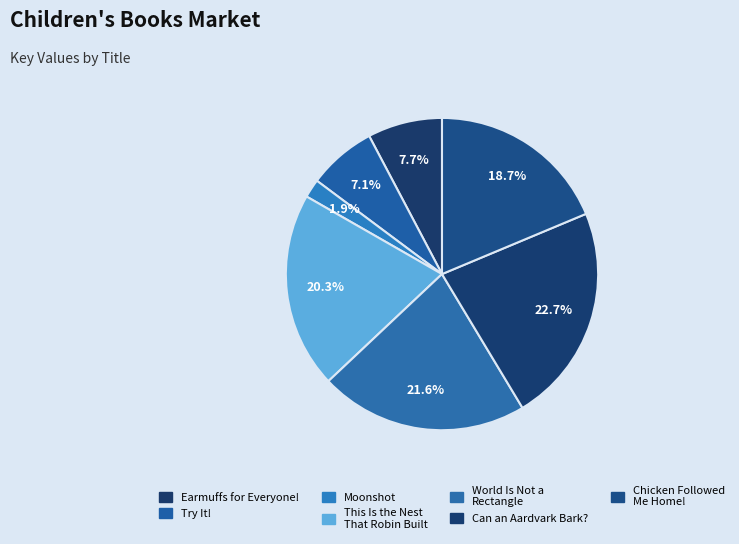

Is it true that World Is Not a Rectangle is 28% of the pie?

False